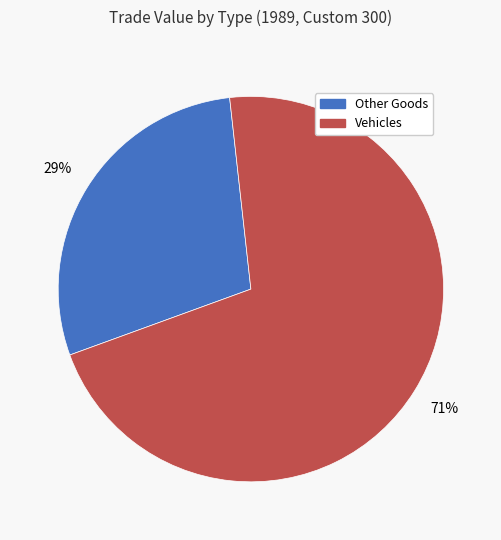

Is there a majority slice in this chart?

Yes